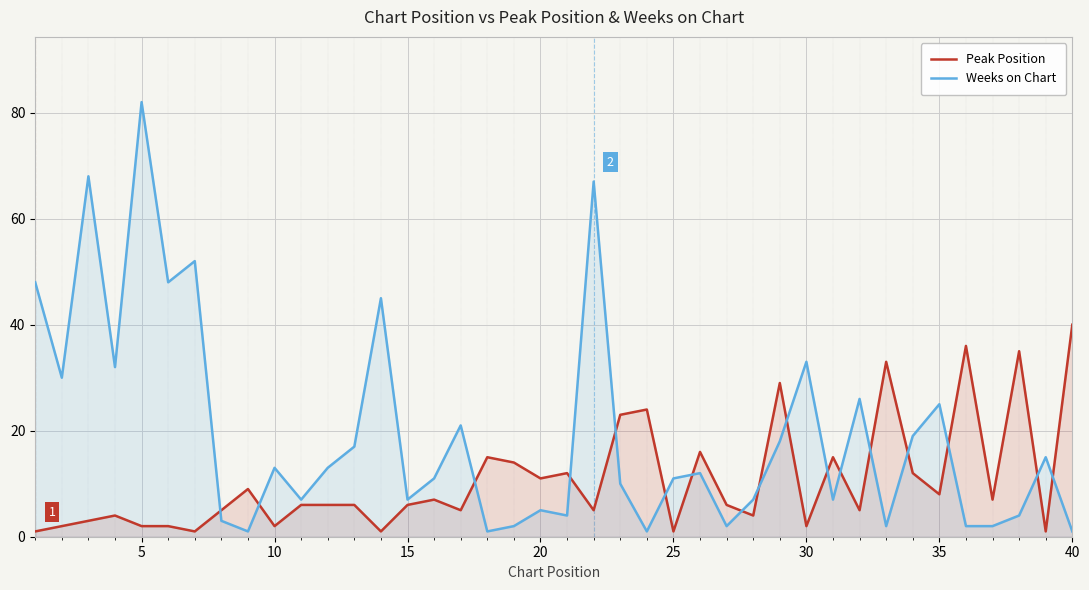

Reading left to right, extract all data points from this chart.

Peak Position: 1	2	3	4	2	2	1	5	9	2	6	6	6	1	6	7	5	15	14	11	12	5	23	24	1	16	6	4	29	2	15	5	33	12	8	36	7	35	1	40
Weeks on Chart: 48	30	68	32	82	48	52	3	1	13	7	13	17	45	7	11	21	1	2	5	4	67	10	1	11	12	2	7	18	33	7	26	2	19	25	2	2	4	15	1